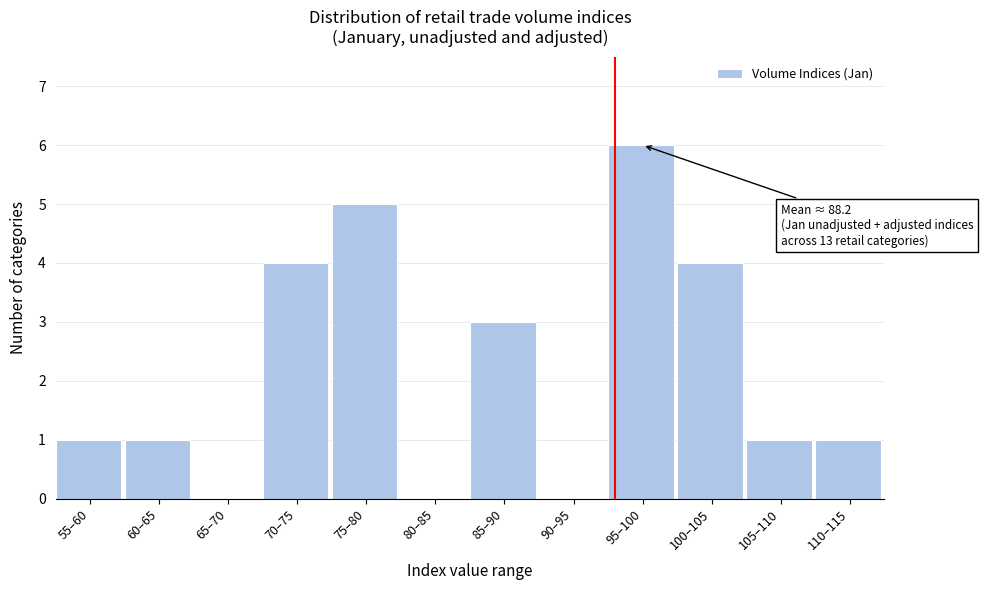

Reading left to right, extract all data points from this chart.

55–60=1	60–65=1	65–70=0	70–75=4	75–80=5	80–85=0	85–90=3	90–95=0	95–100=6	100–105=4	105–110=1	110–115=1